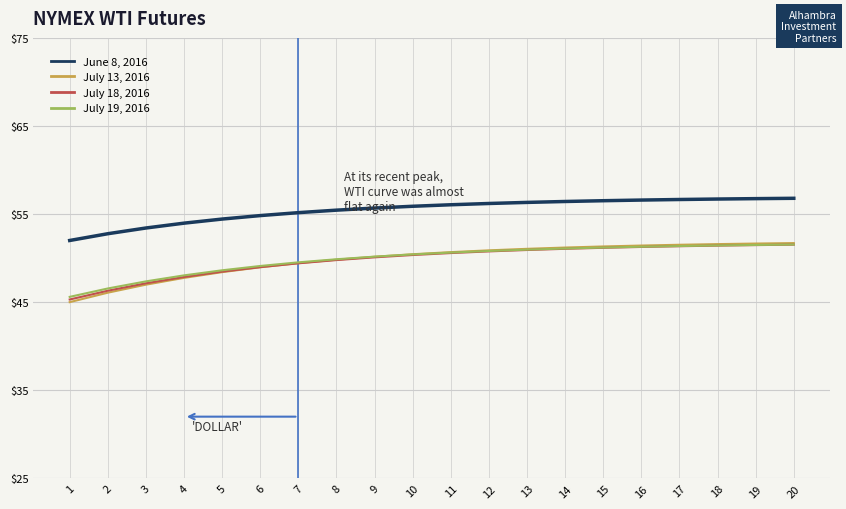

At 15, list the series in order from smallest to largest.

July 18, 2016, July 19, 2016, July 13, 2016, June 8, 2016